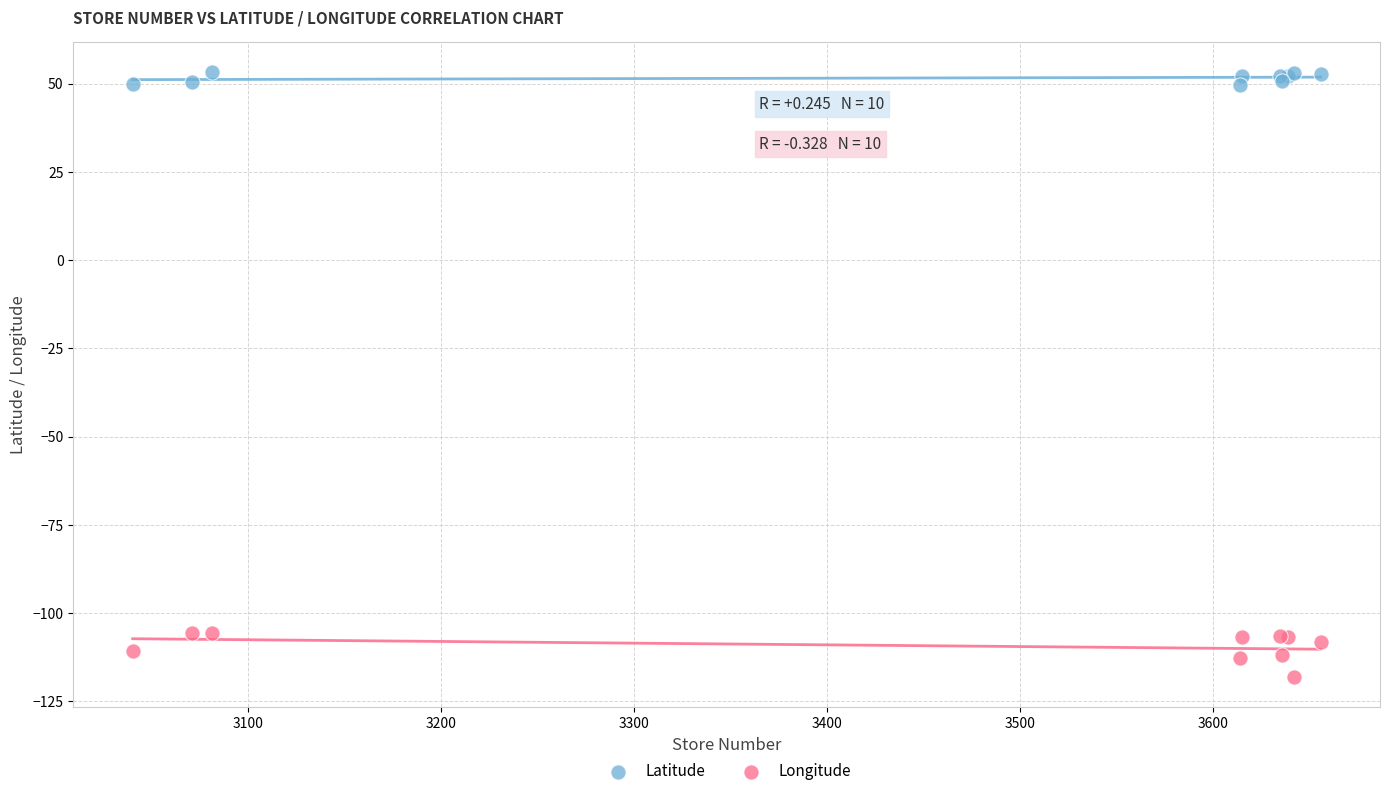

Which series contains the lowest Y value?

Longitude